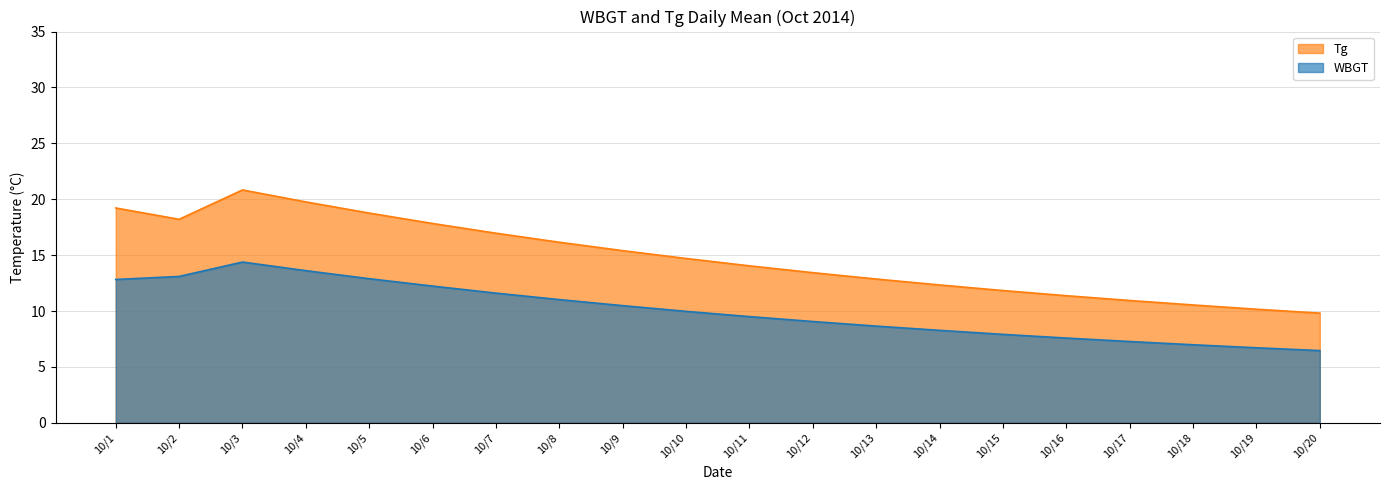

List the series in order of their overall mean, lowest first.

WBGT, Tg